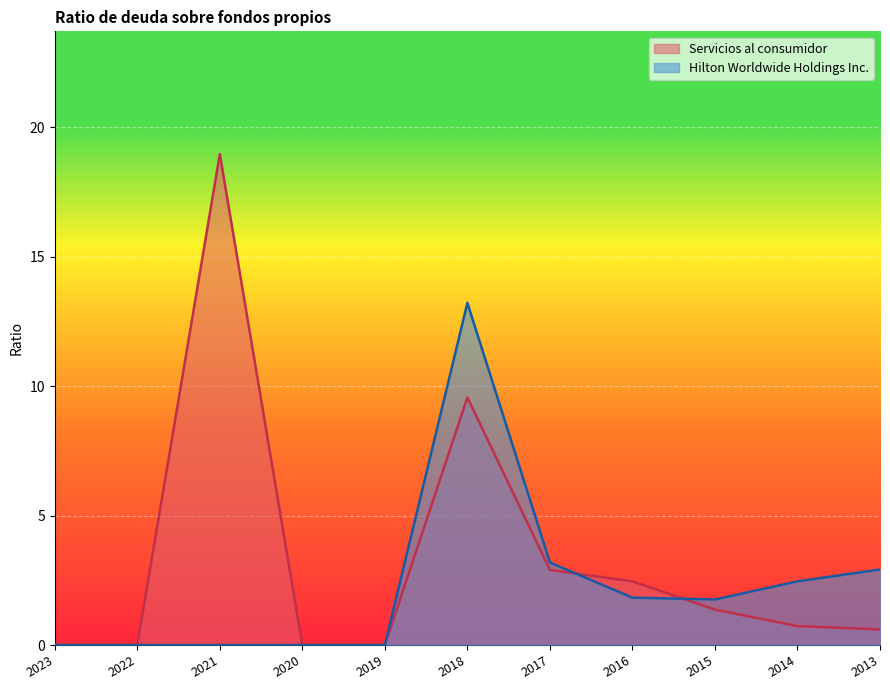

True or false: Hilton Worldwide Holdings Inc. has more than 2 points higher than both neighbors.

False